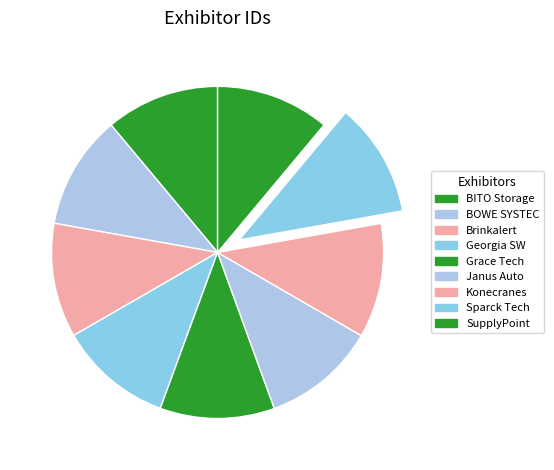

To the nearest percent, what is the average slice percentage?

11%